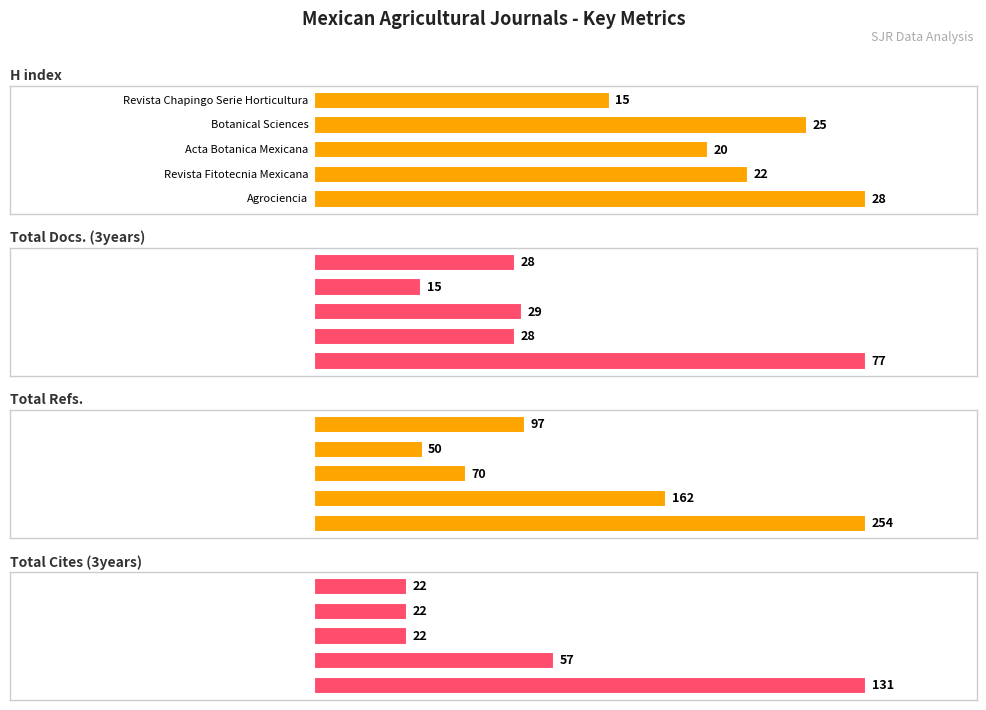

Does the chart contain any negative values?

No